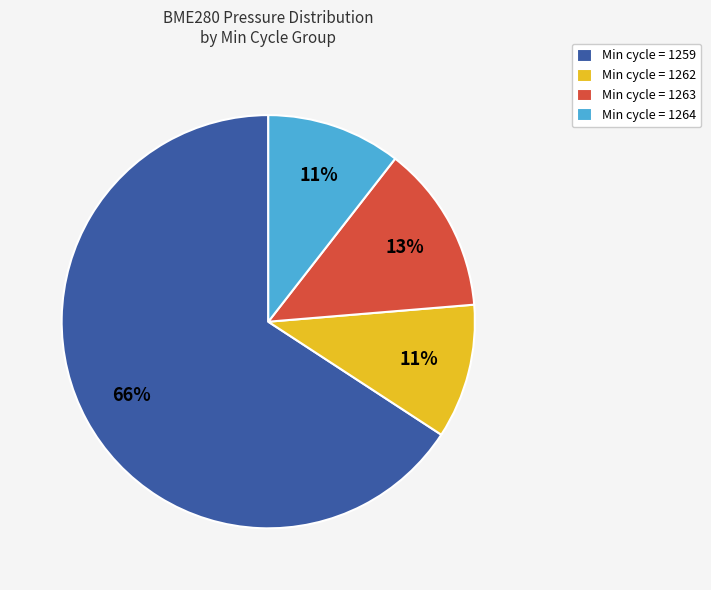

Is there any slice that represents more than half of the pie?

Yes